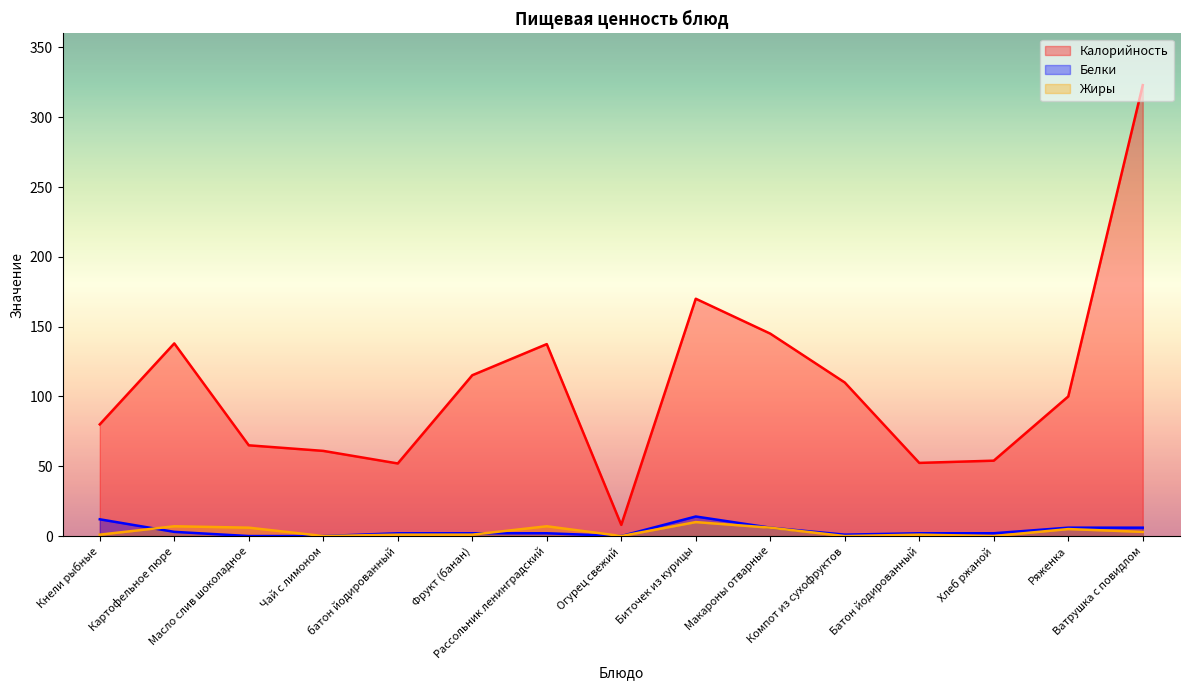

True or false: Калорийность and Белки intersect in this chart.

False